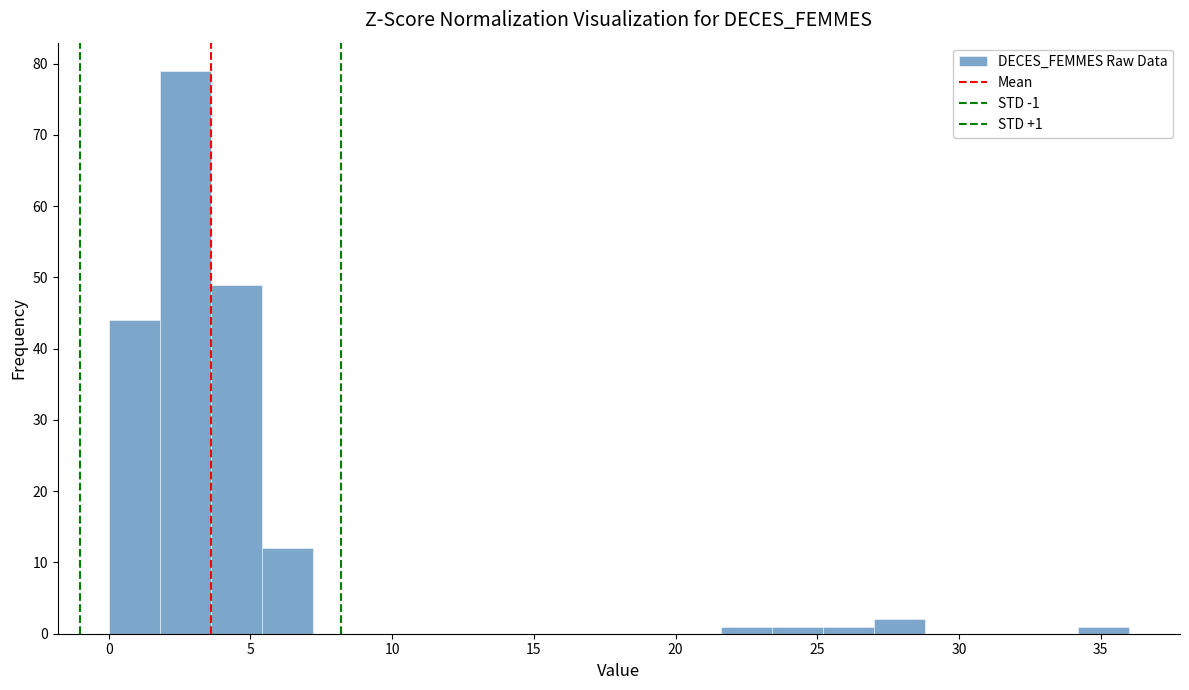

Read against the x-axis, roughly where is the centre of the tallest bar?

2.5